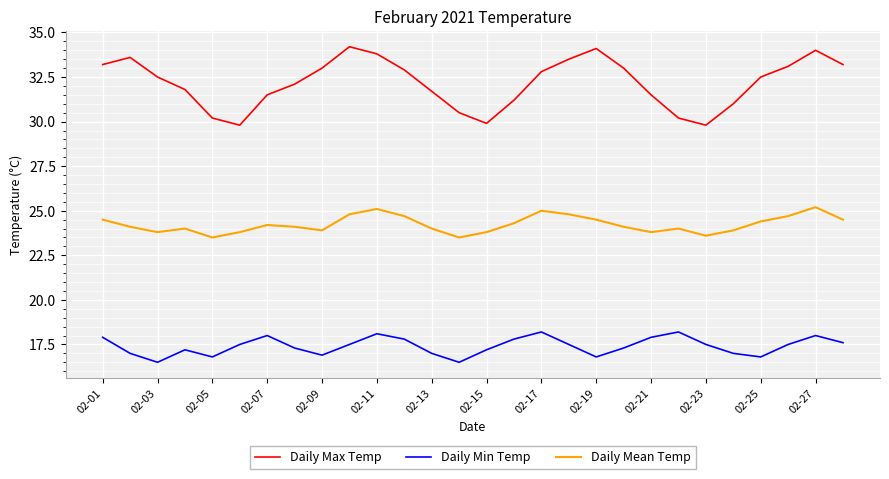

True or false: Daily Mean Temp and Daily Max Temp cross at least once.

False